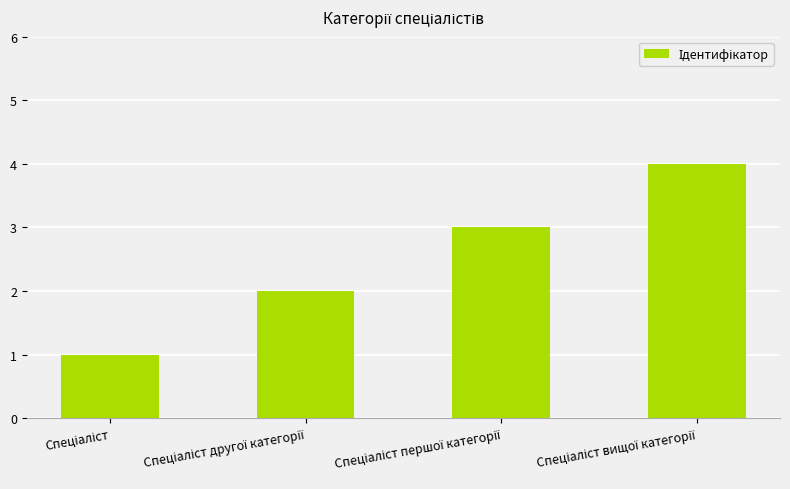

What is the difference between the maximum and second lowest values?

2